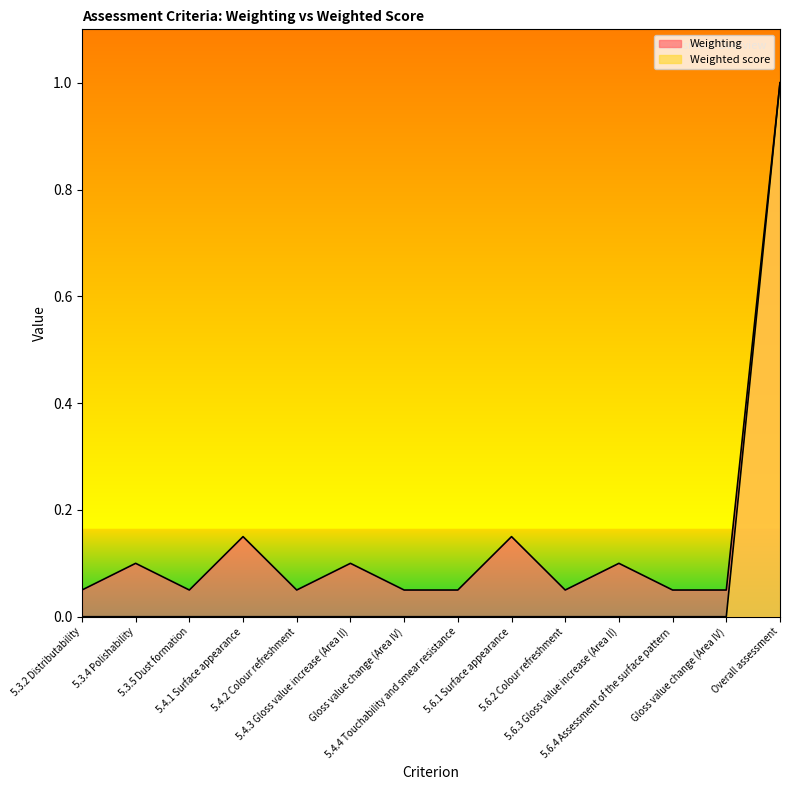

Where is Weighting nearest to the value 0?

5.3.2 Distributability